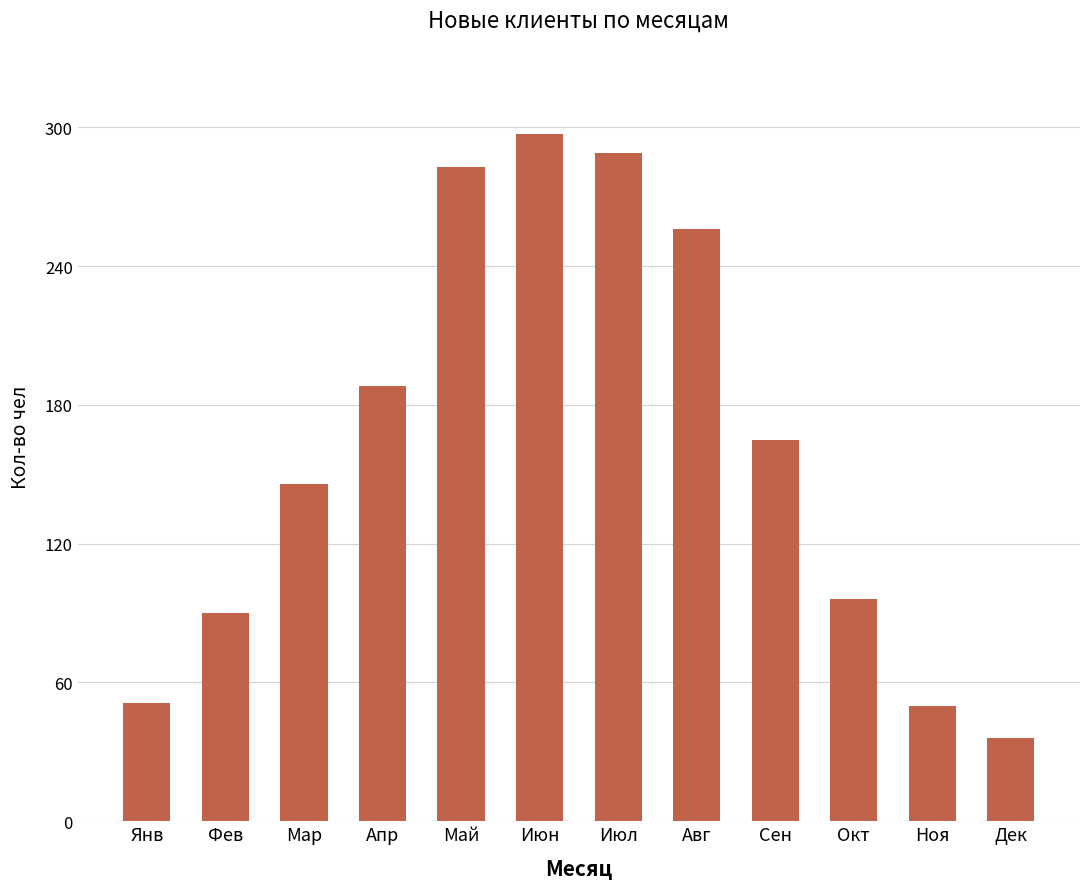

At which label does the data first exceed 165?

Апр